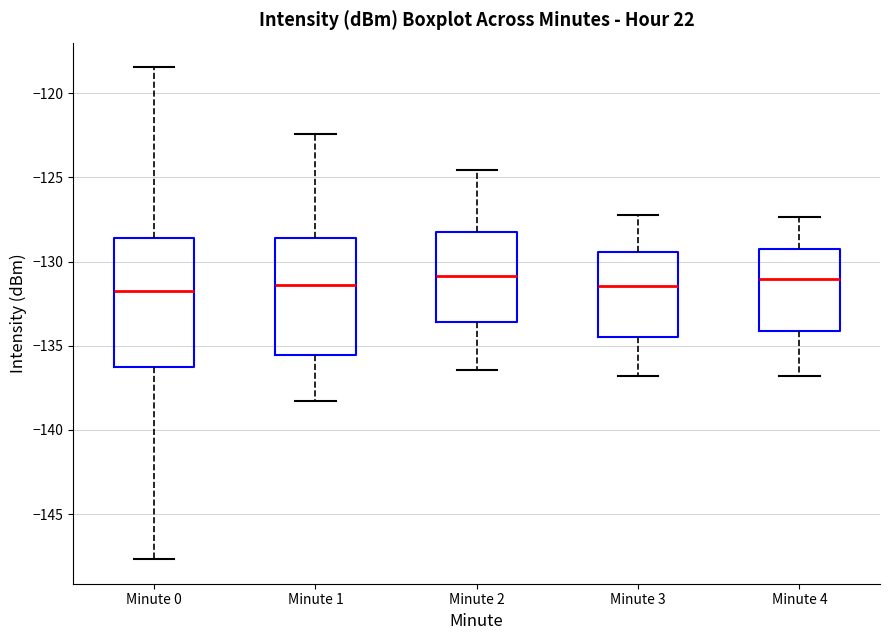

Comparing the boxes themselves (not the whiskers), which one is the tallest?

Minute 0